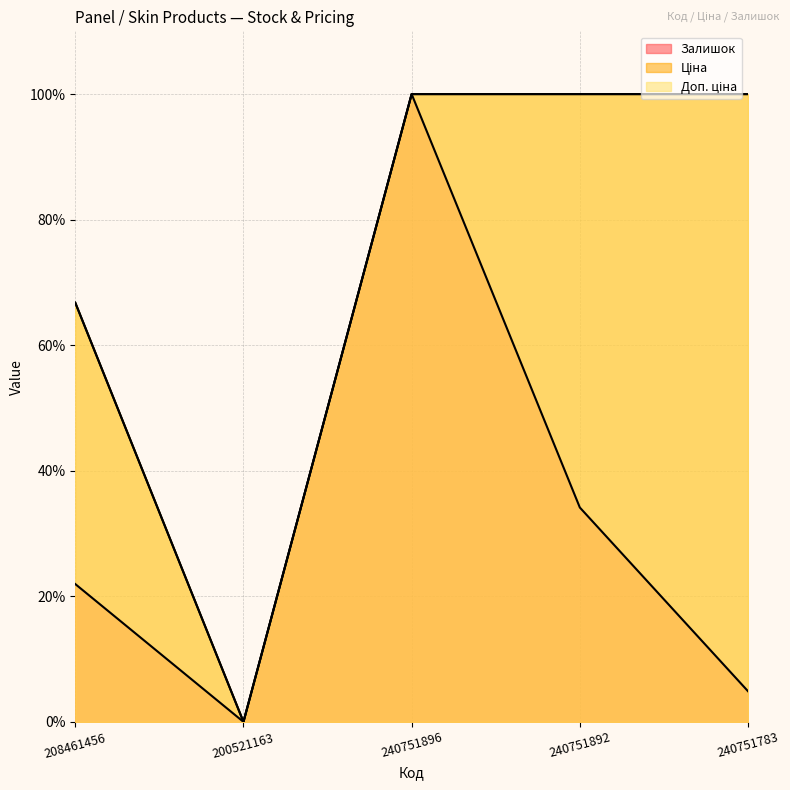

What is the average value of the Доп. ціна series?

73.4